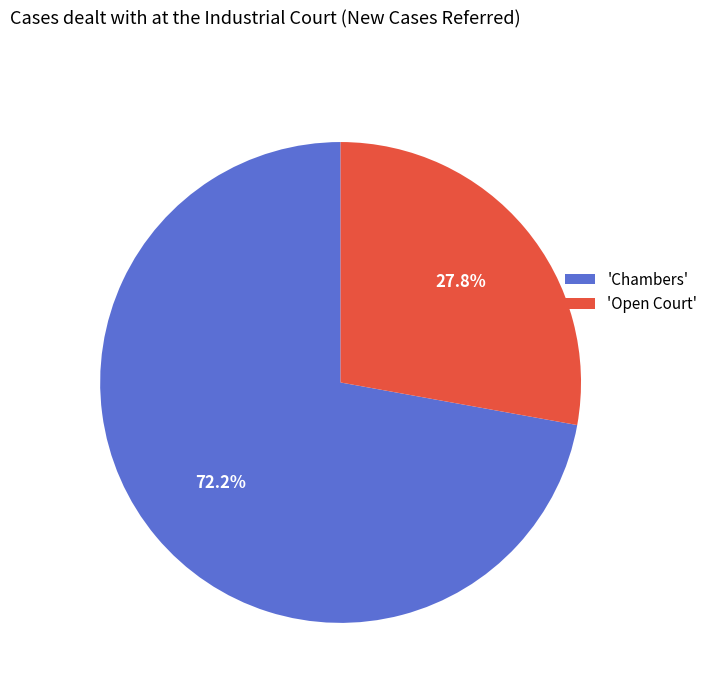

Which slice is the largest?

'Chambers'